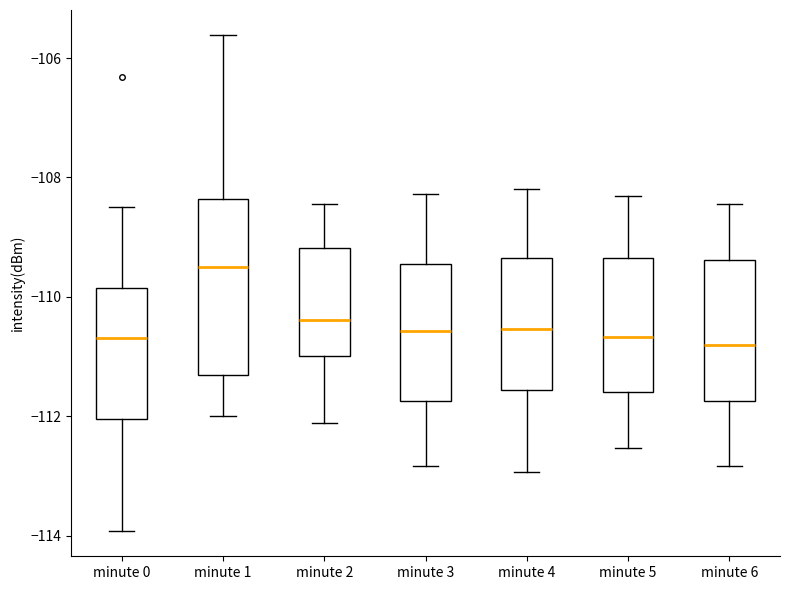

Where does the lower whisker of the box for minute 5 end on the y-axis? The values are not printed on the chart, so give them approximately, as read against the axis.

-112.6